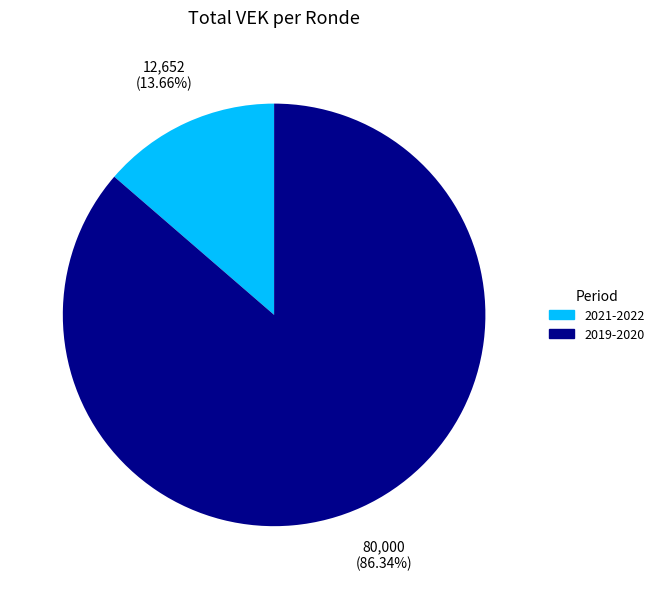

Is there any slice that represents more than half of the pie?

Yes